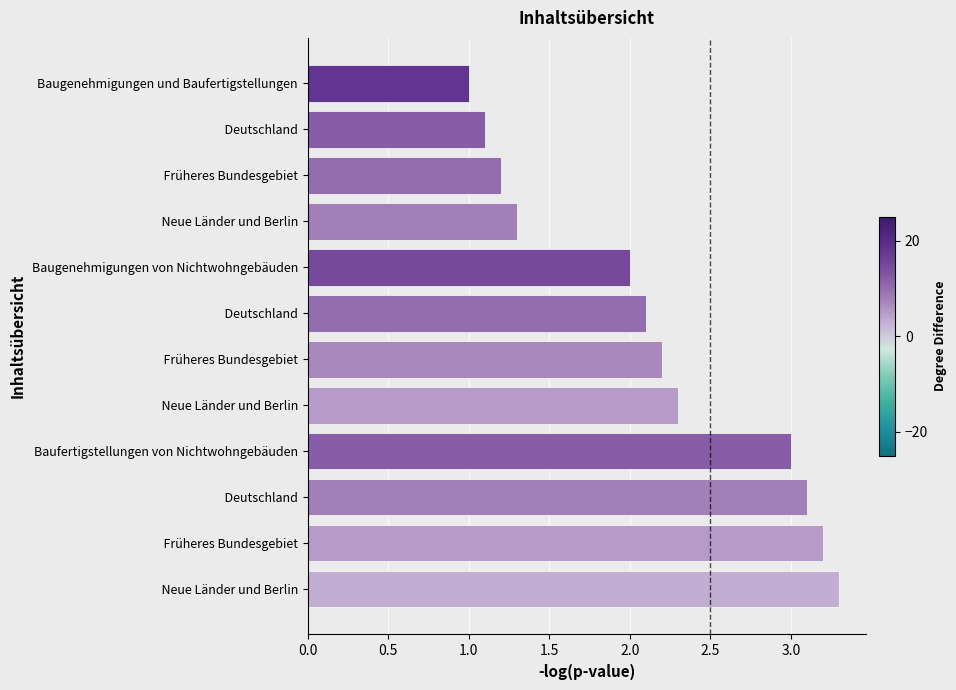

Count the number of data series in this chart.

1